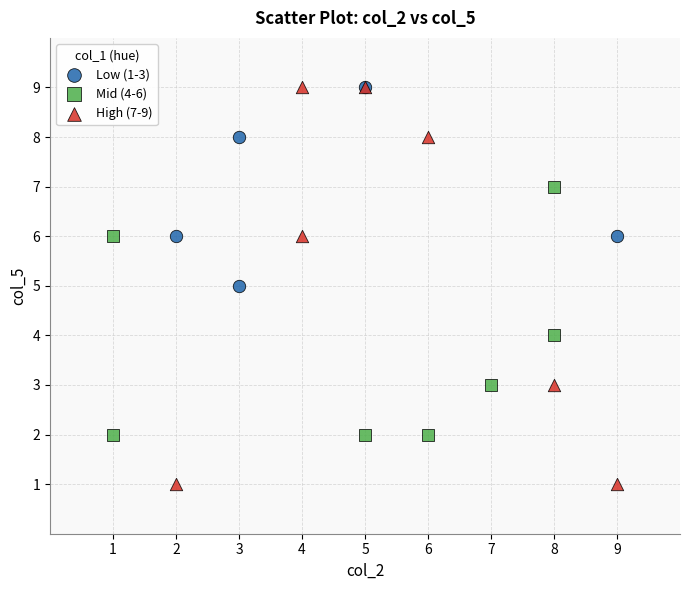

Which series has the largest Y range (max minus min)?

High (7-9)